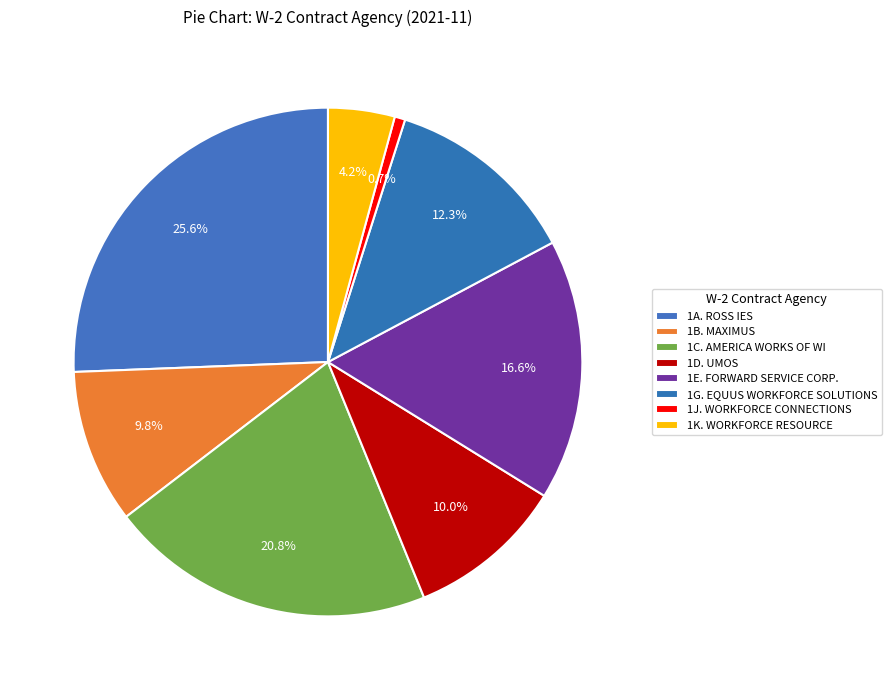

Between 1D. UMOS and 1J. WORKFORCE CONNECTIONS, which is larger?

1D. UMOS